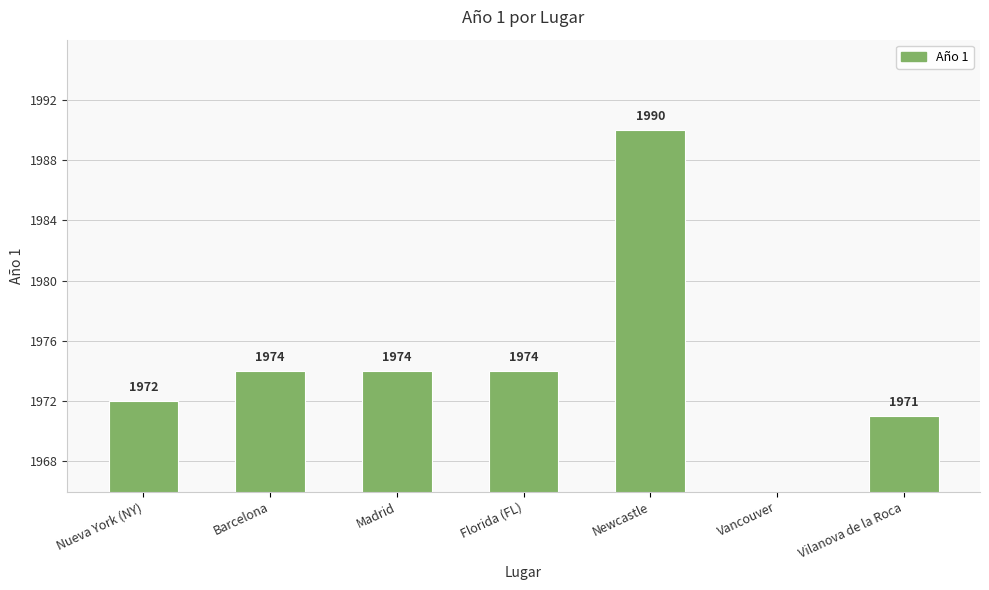

What is the ratio of the value at Vilanova de la Roca to the value at Nueva York (NY)?

1.0